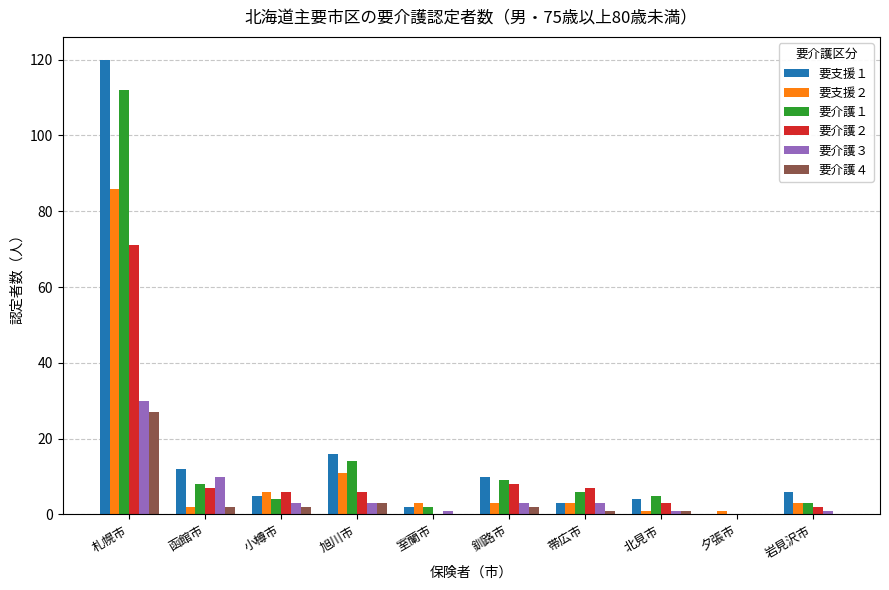

What is the greatest value displayed?

120